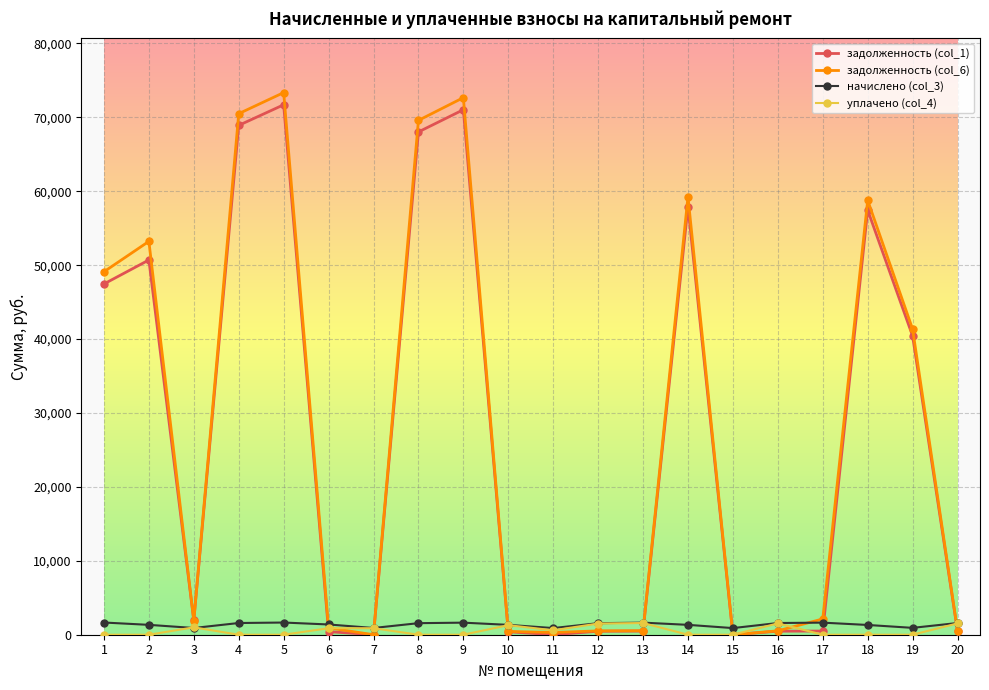

Is the value of задолженность (col_1) at 3 greater than the value of уплачено (col_4) at 9?

Yes